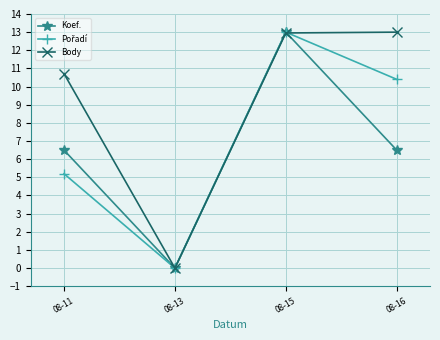

Does the chart display data point markers on the line(s)?

Yes